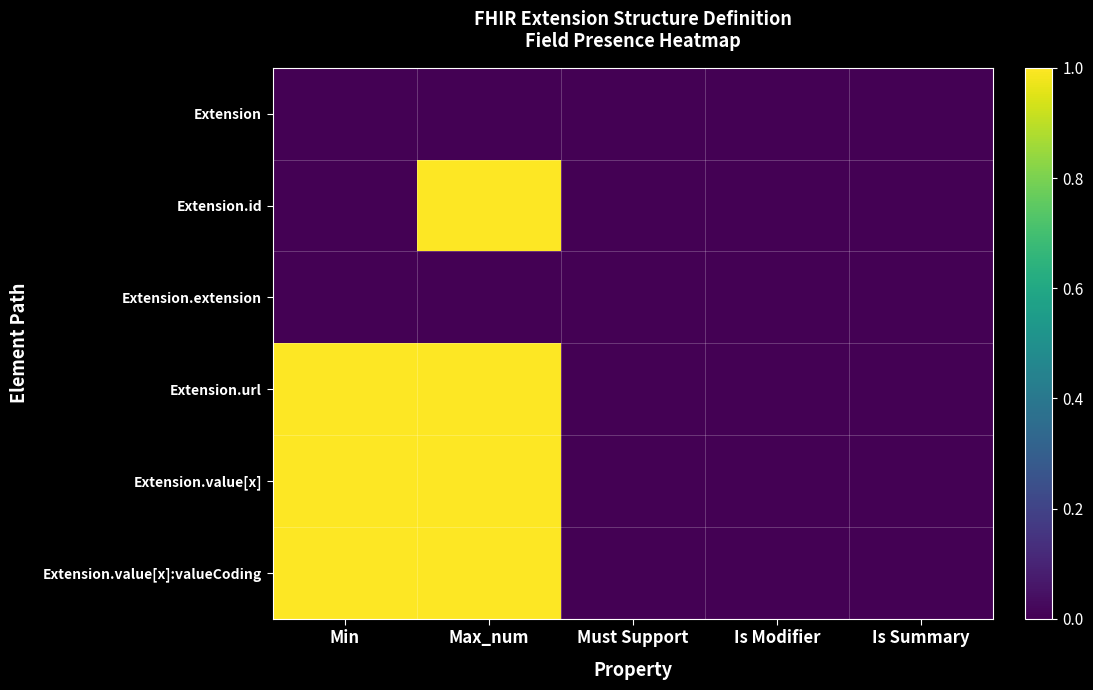

Reading left to right, list all the values displayed in this chart.

Extension: Min=0	Max_num=0	Must Support=0	Is Modifier=0	Is Summary=0
Extension.id: Min=0	Max_num=1	Must Support=0	Is Modifier=0	Is Summary=0
Extension.extension: Min=0	Max_num=0	Must Support=0	Is Modifier=0	Is Summary=0
Extension.url: Min=1	Max_num=1	Must Support=0	Is Modifier=0	Is Summary=0
Extension.value[x]: Min=1	Max_num=1	Must Support=0	Is Modifier=0	Is Summary=0
Extension.value[x]:valueCoding: Min=1	Max_num=1	Must Support=0	Is Modifier=0	Is Summary=0